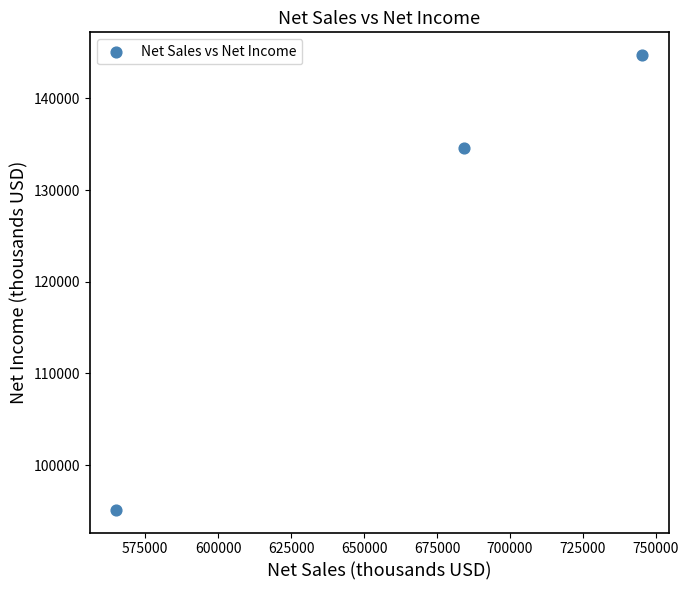

What is the average Y value?

124813